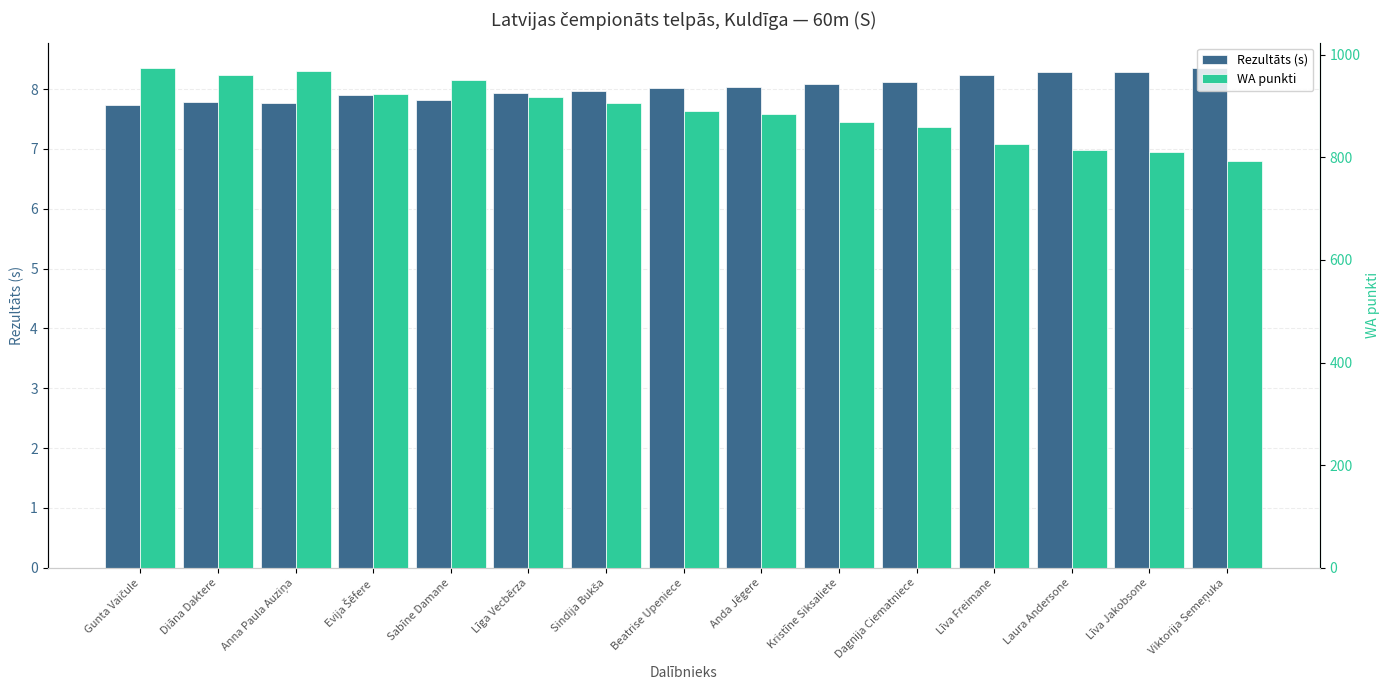

Reading right to left, what are all the values shown in this chart?

Rezultāts (s): Viktorija Semeņuka=8.4	Līva Jakobsone=8.3	Laura Andersone=8.3	Līva Freimane=8.2	Dagnija Ciematniece=8.1	Kristīne Siksaliete=8.1	Anda Jēgere=8.0	Beatrise Upeniece=8.0	Sindija Bukša=8.0	Līga Vecbērza=7.9	Sabīne Damane=7.8	Evija Šēfere=7.9	Anna Paula Auziņa=7.8	Diāna Daktere=7.8	Gunta Vaičule=7.7
WA punkti: Viktorija Semeņuka=792.0	Līva Jakobsone=811.0	Laura Andersone=814.0	Līva Freimane=826.0	Dagnija Ciematniece=860.0	Kristīne Siksaliete=869.0	Anda Jēgere=884.0	Beatrise Upeniece=890.0	Sindija Bukša=905.0	Līga Vecbērza=917.0	Sabīne Damane=950.0	Evija Šēfere=923.0	Anna Paula Auziņa=969.0	Diāna Daktere=960.0	Gunta Vaičule=975.0